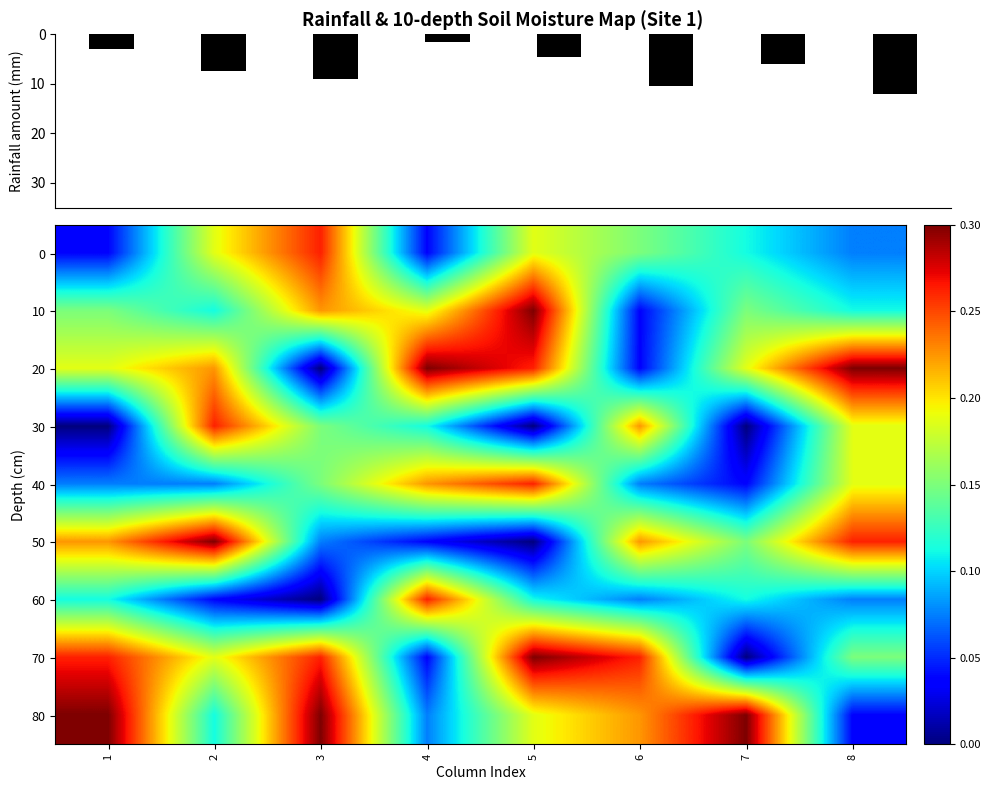

Read the 20 value at 8.

0.3